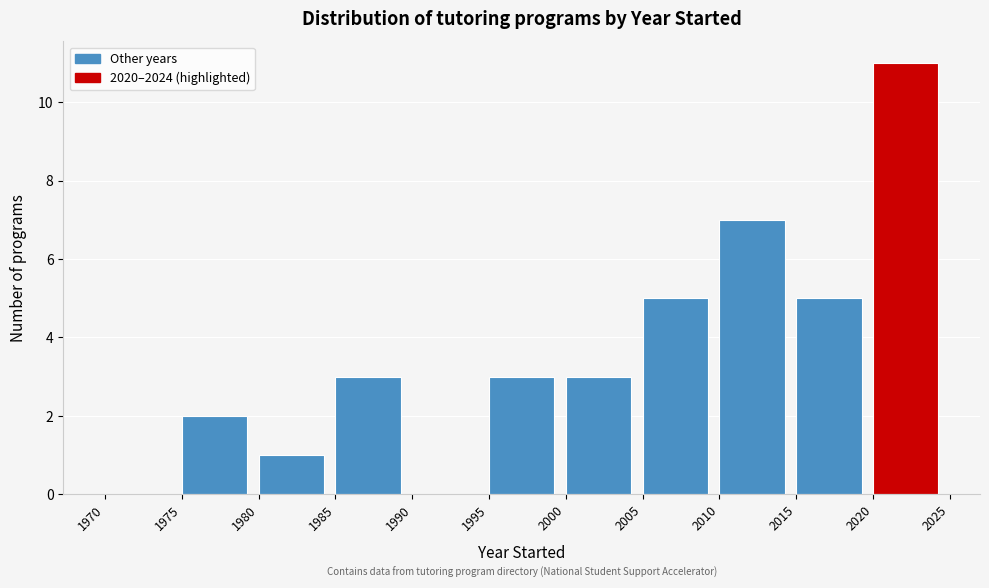

How tall is the bar that spans 1985 to 1990 on the x-axis? The values are not printed on the chart, so give them approximately, as read against the axis.

3